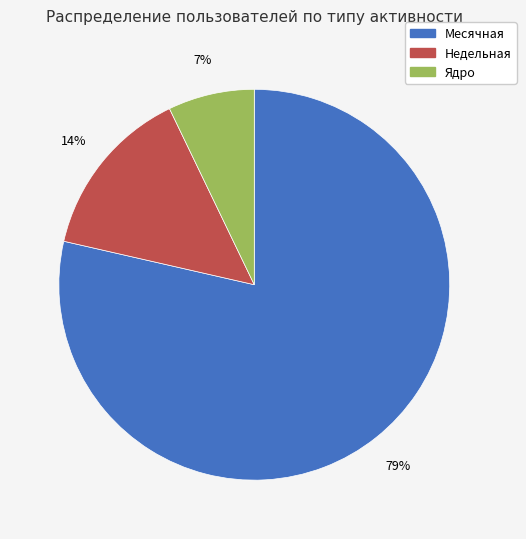

To the nearest percent, what is the average slice percentage?

33%